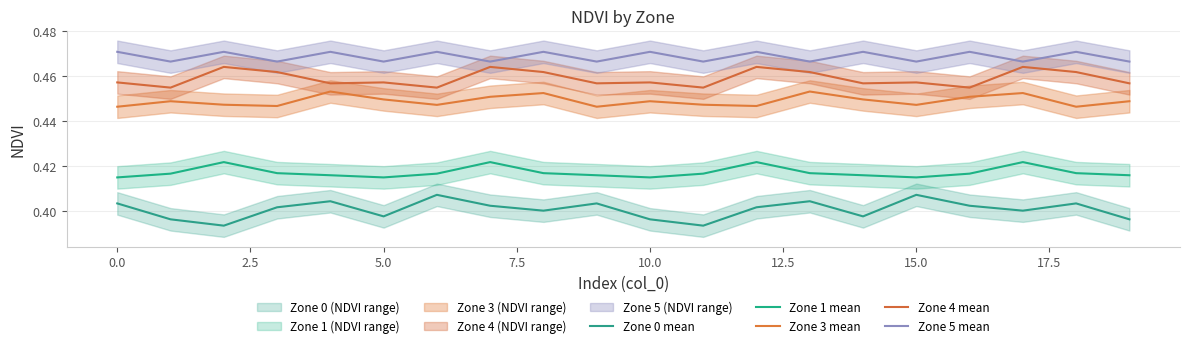

Read the Zone 3 mean value at 0.0.

0.4